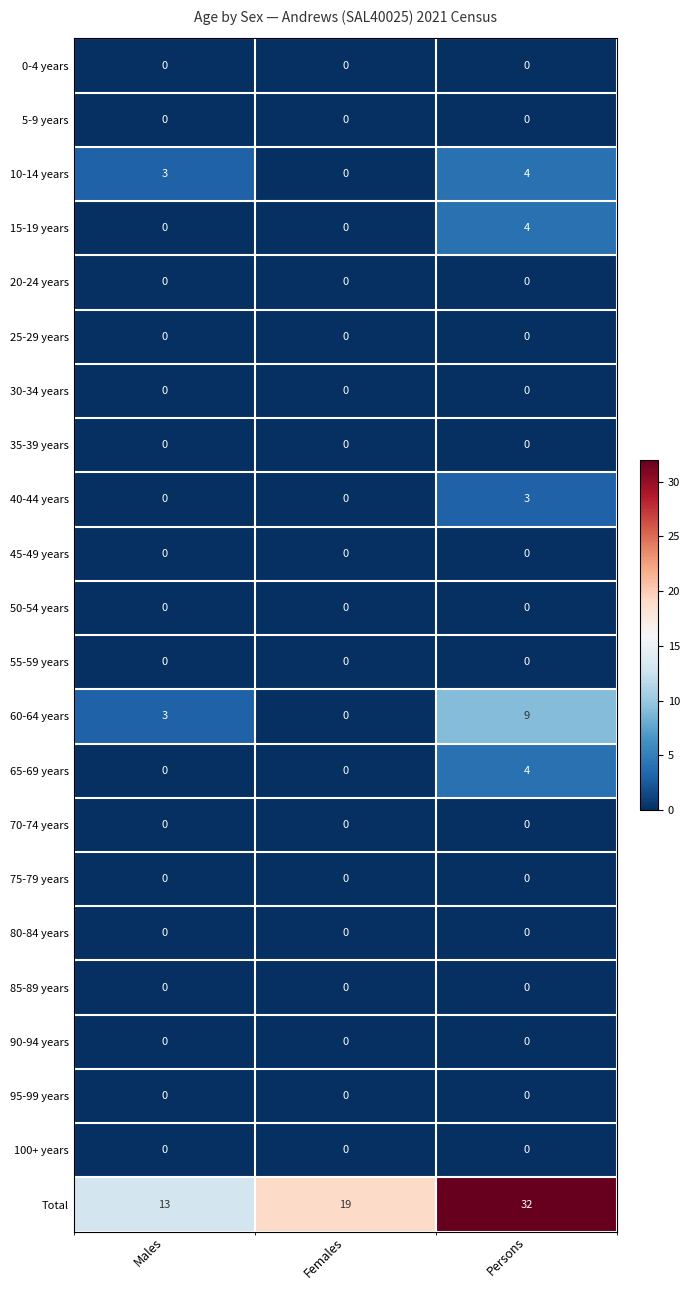

Which series has the largest total across all categories?

Total